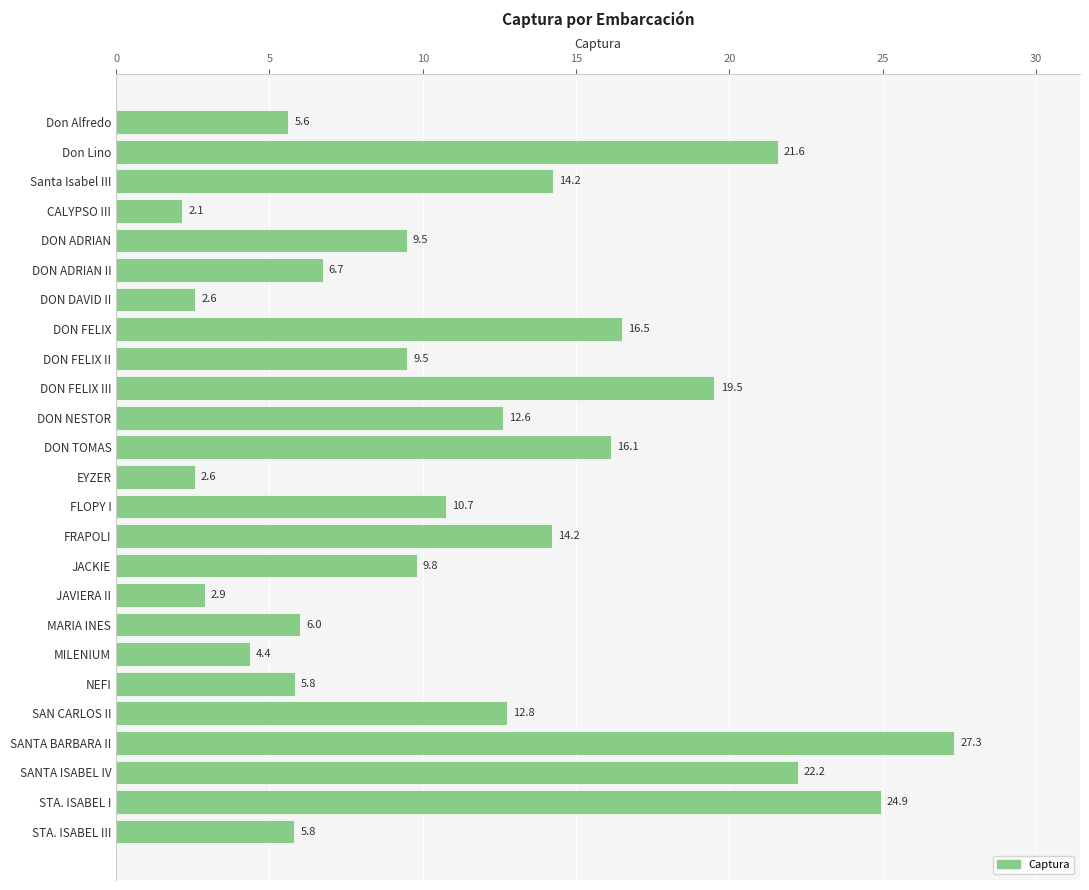

What is the value of the 18th bar from the top?

6.0